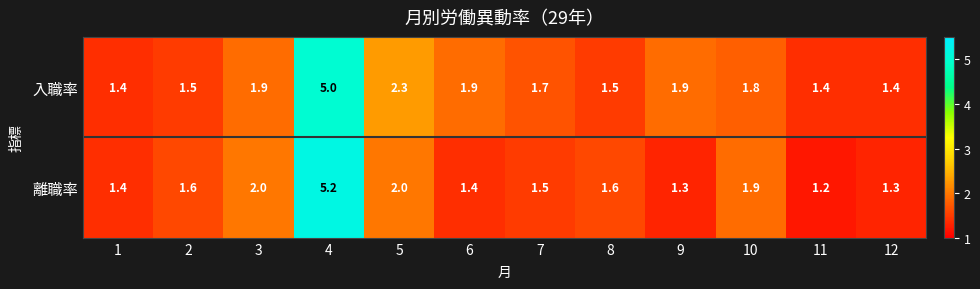

Reading left to right, extract all data points from this chart.

入職率: 1=1.4	2=1.5	3=1.9	4=5.0	5=2.3	6=1.9	7=1.7	8=1.5	9=1.9	10=1.8	11=1.4	12=1.4
離職率: 1=1.4	2=1.6	3=2.0	4=5.2	5=2.0	6=1.4	7=1.5	8=1.6	9=1.3	10=1.9	11=1.2	12=1.3